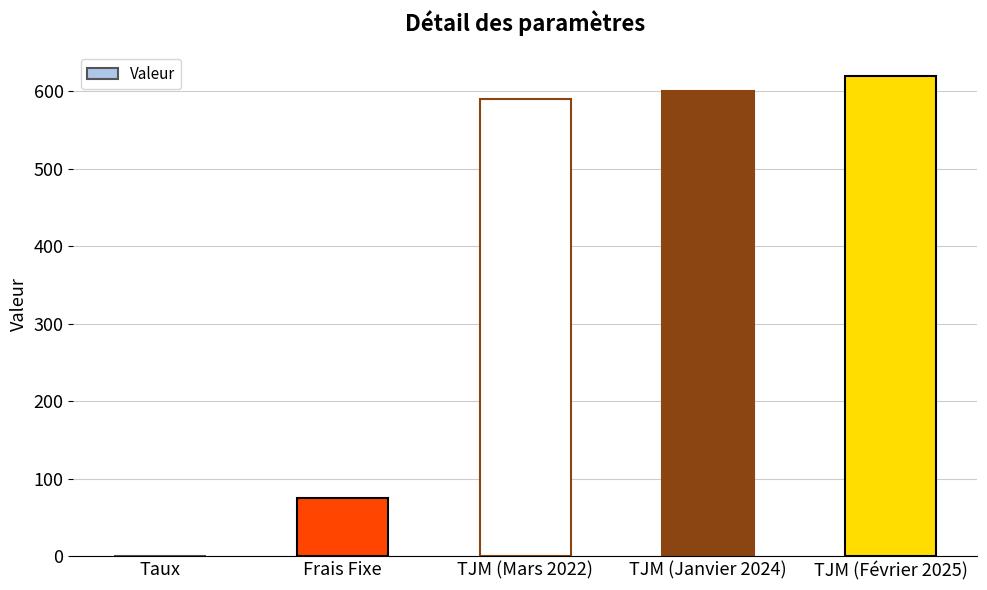

What is the maximum value shown in the chart?

620.0